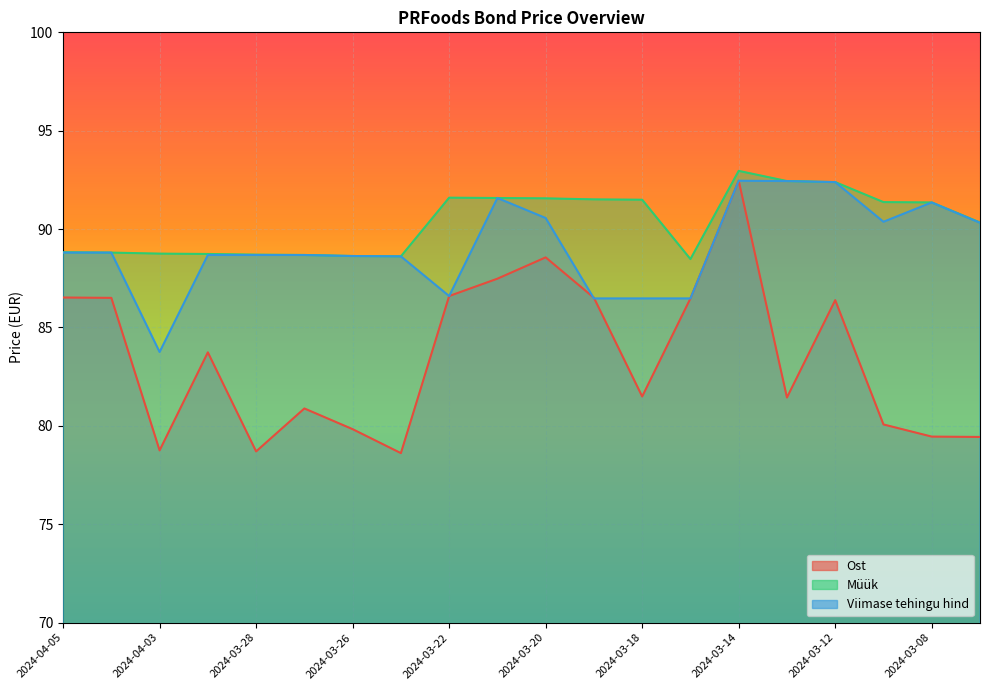

Which series has the widest spread of values?

Ost